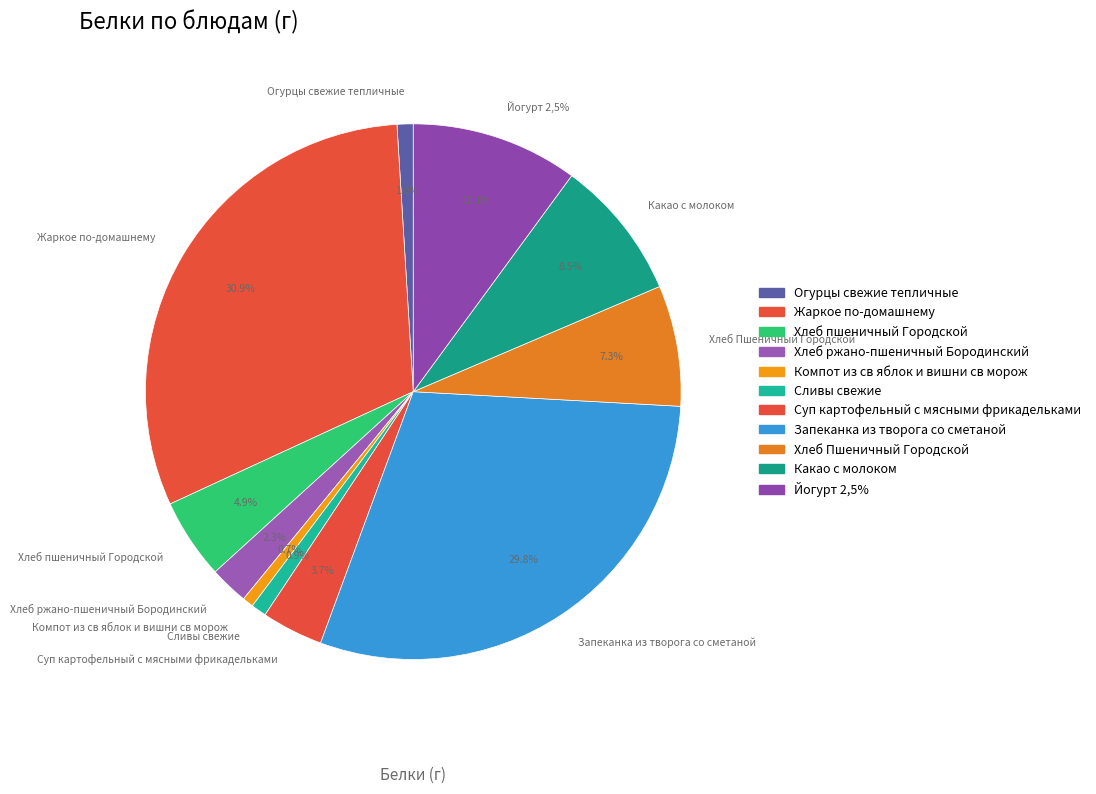

The Жаркое по-домашнему slice represents 43% of the pie. True or false?

False